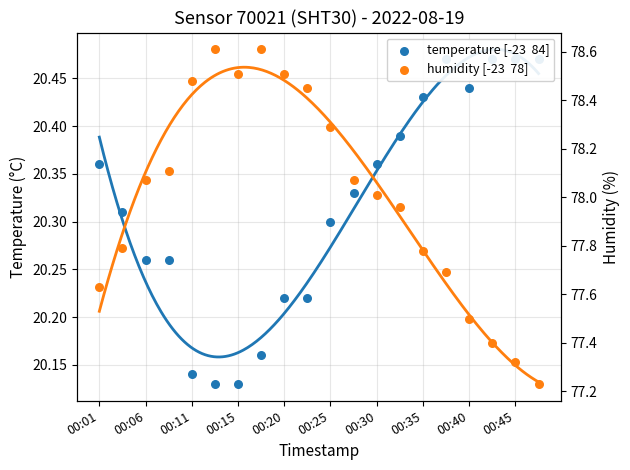

At which category is the sum across all series the highest?

00:35